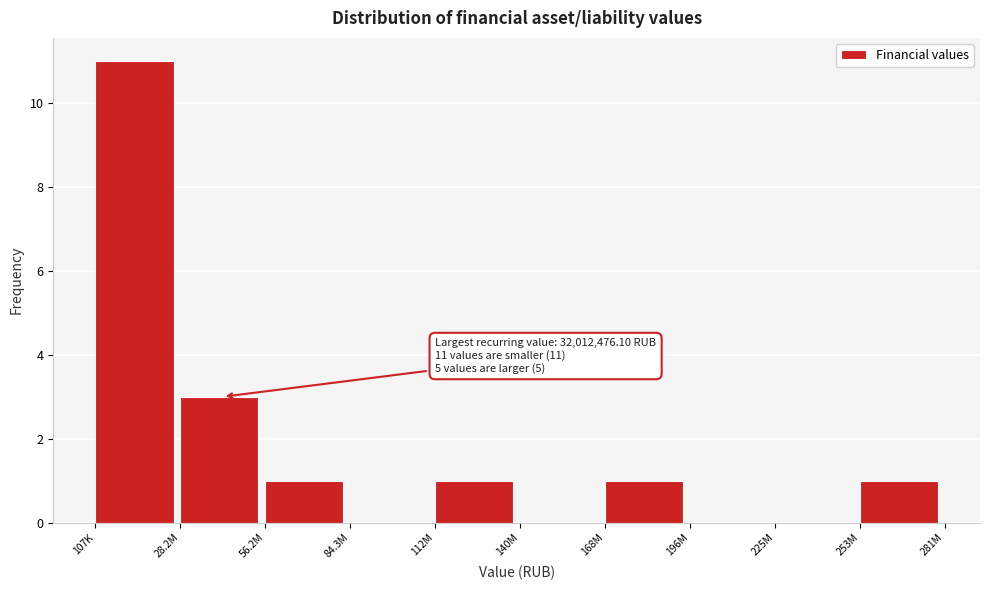

Reading left to right, what are all the values shown in this chart?

107K=11	28.2M=3	56.2M=1	84.3M=0	112M=1	140M=0	168M=1	196M=0	225M=0	253M=1